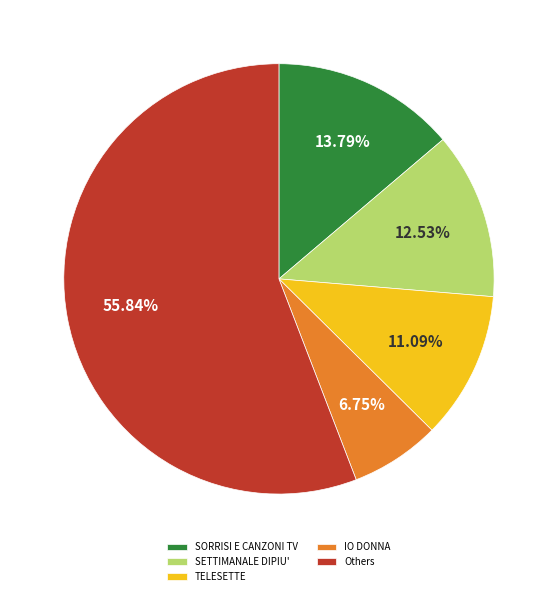

Which slice is the largest?

Others